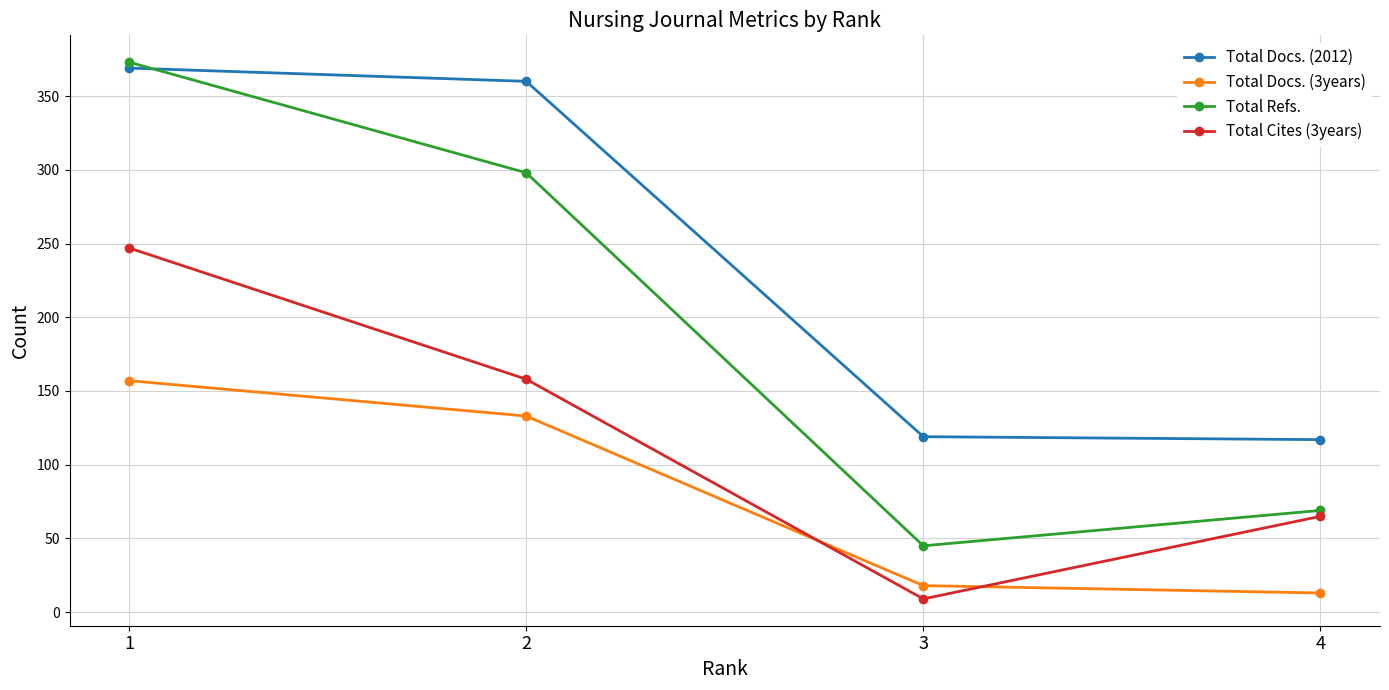

What is the total value across all series at 1?

1146